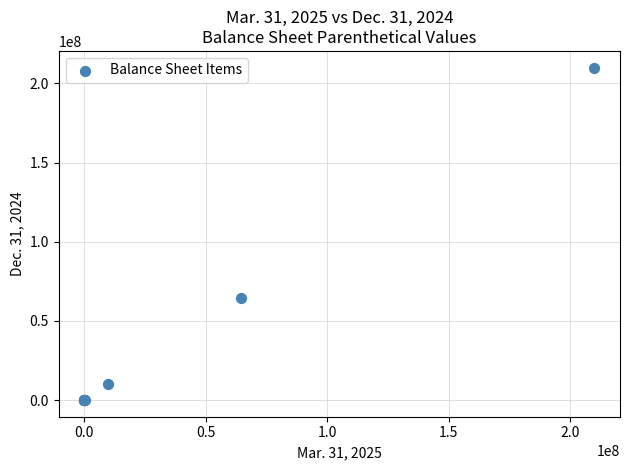

What Y value in the scatter plot is closest to 105000000?

64404582.0